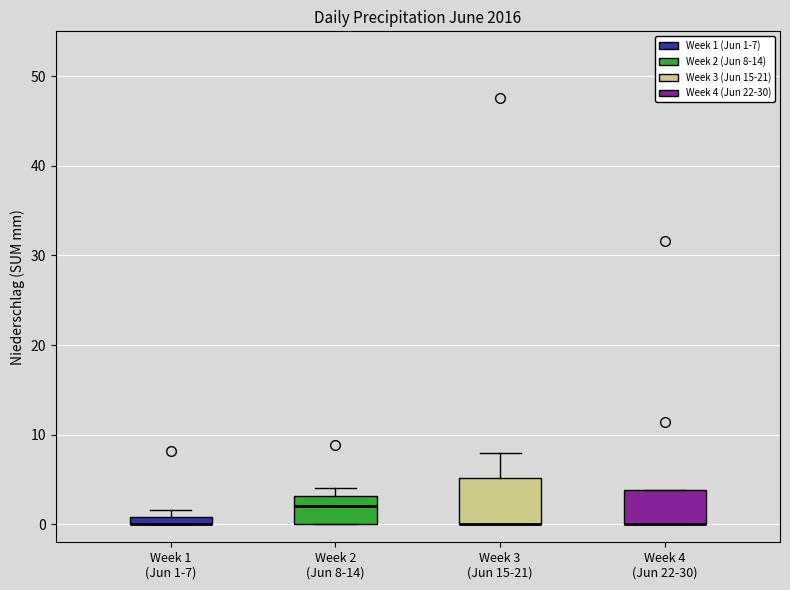

Which box is the tallest, from its lower edge to its upper edge?

Week 3 (Jun 15-21)